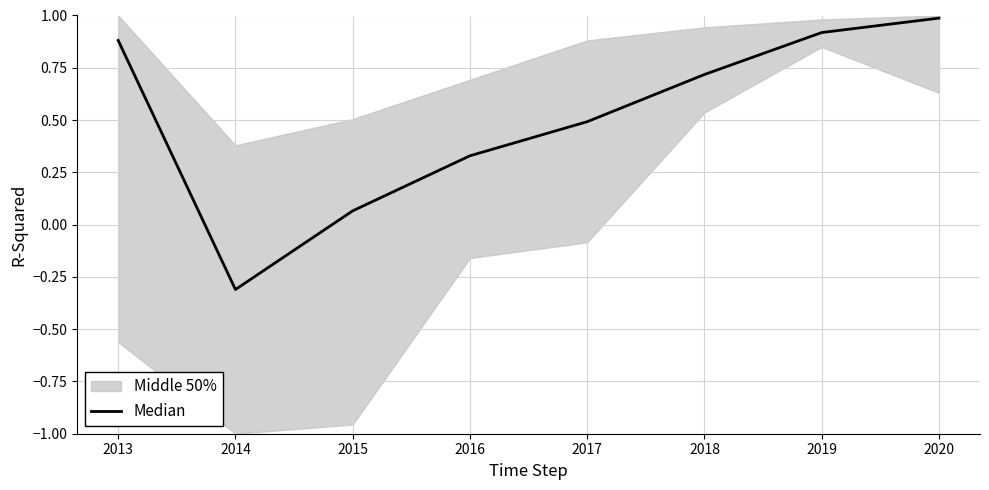

Reading left to right, what are all the values shown in this chart?

0.9	-0.3	0.1	0.3	0.5	0.7	0.9	1.0